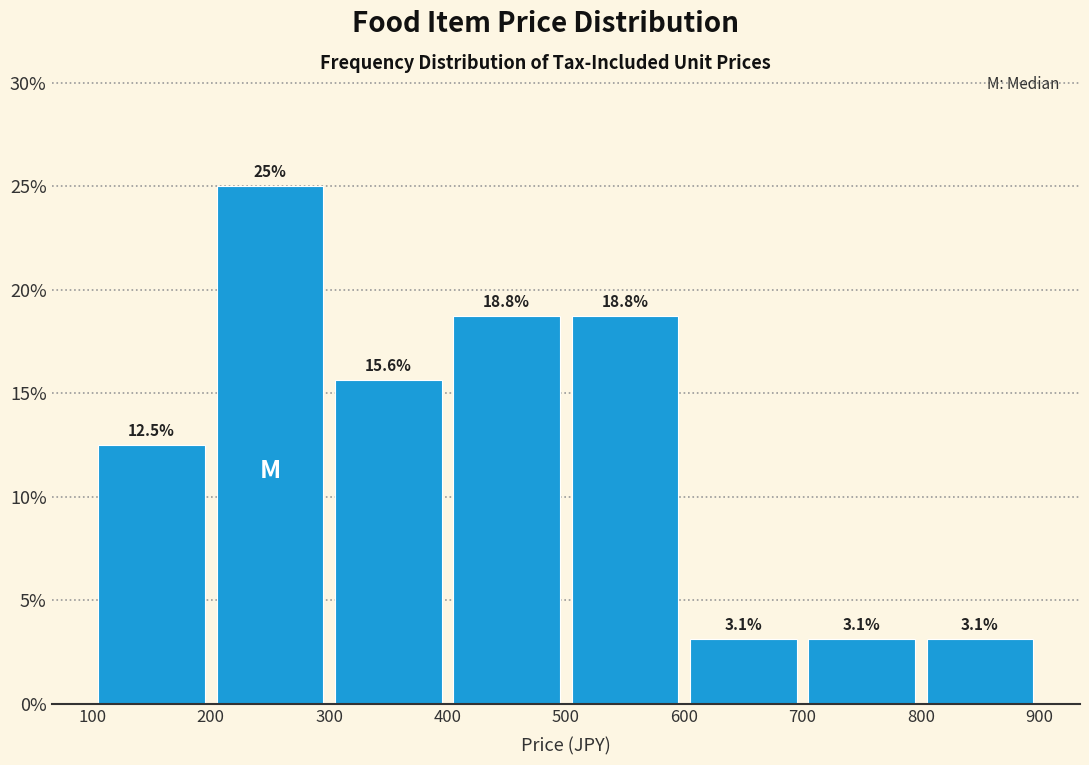

Reading left to right, transcribe this chart: for each bar, give the range it covers on the x-axis and its height.

100 to 200: 12.5
200 to 300: 25.0
300 to 400: 15.6
400 to 500: 18.8
500 to 600: 18.8
600 to 700: 3.1
700 to 800: 3.1
800 to 900: 3.1